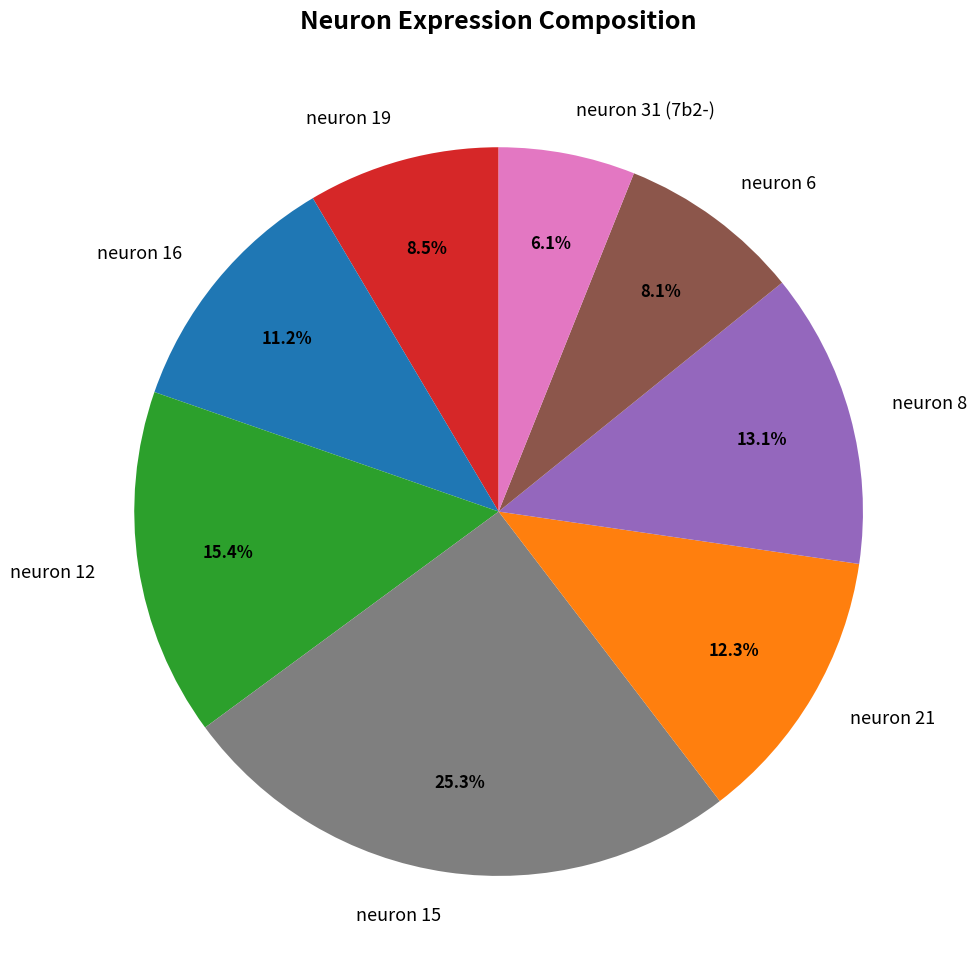

To the nearest percent, what is the average slice percentage?

12%